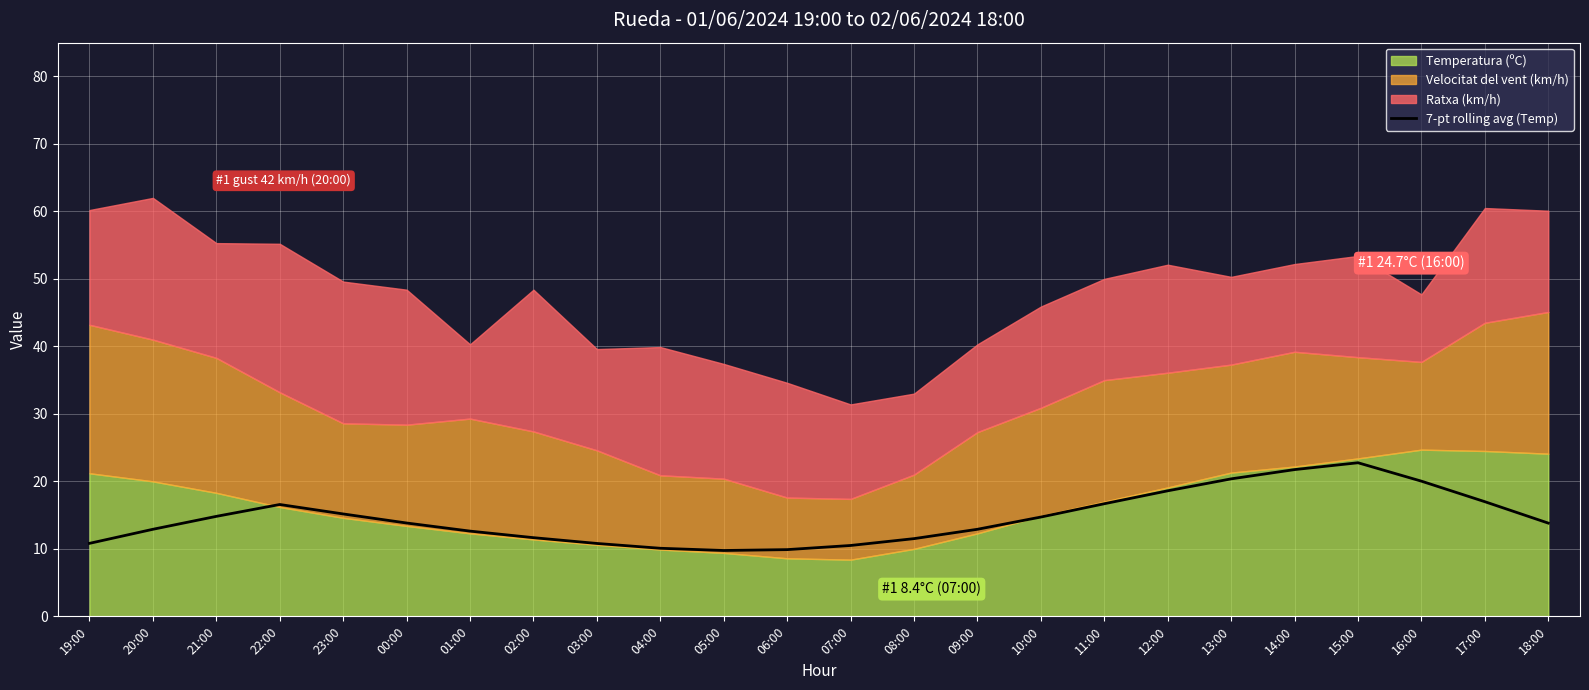

True or false: the data has more than 2 interior local peaks.

False